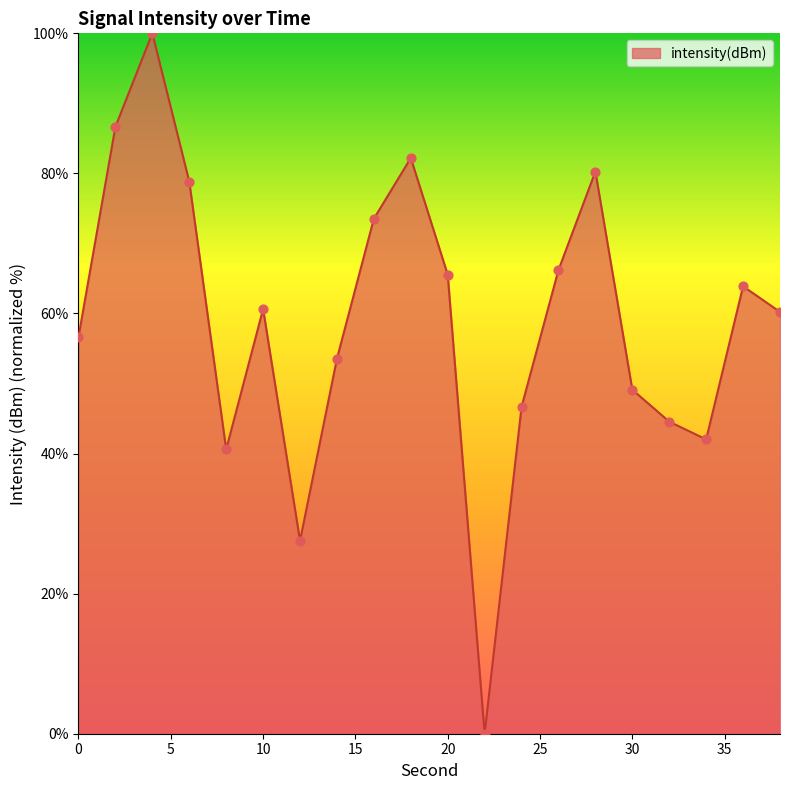

What is the maximum value shown in the chart?

100.0